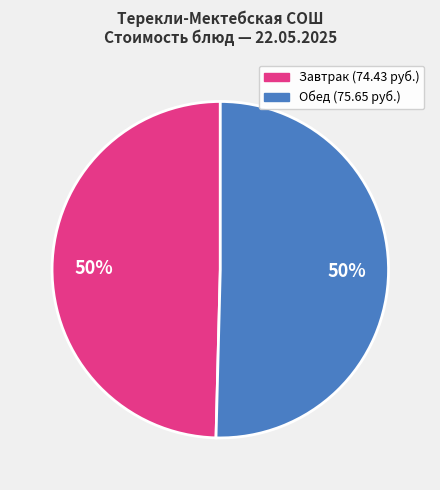

To the nearest percent, what is the average slice percentage?

50%